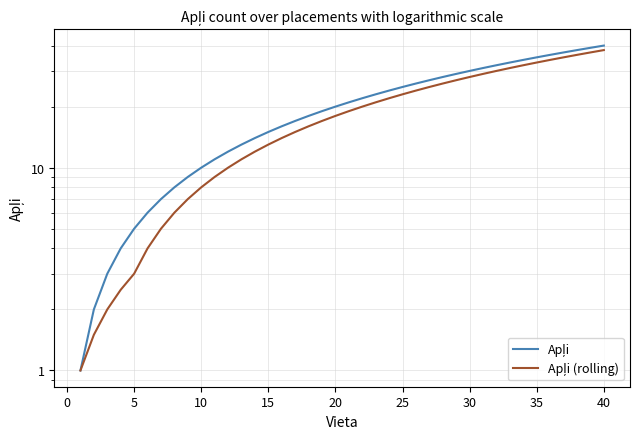

What is the value of the Apļi point at the 31st from the left?

8.0